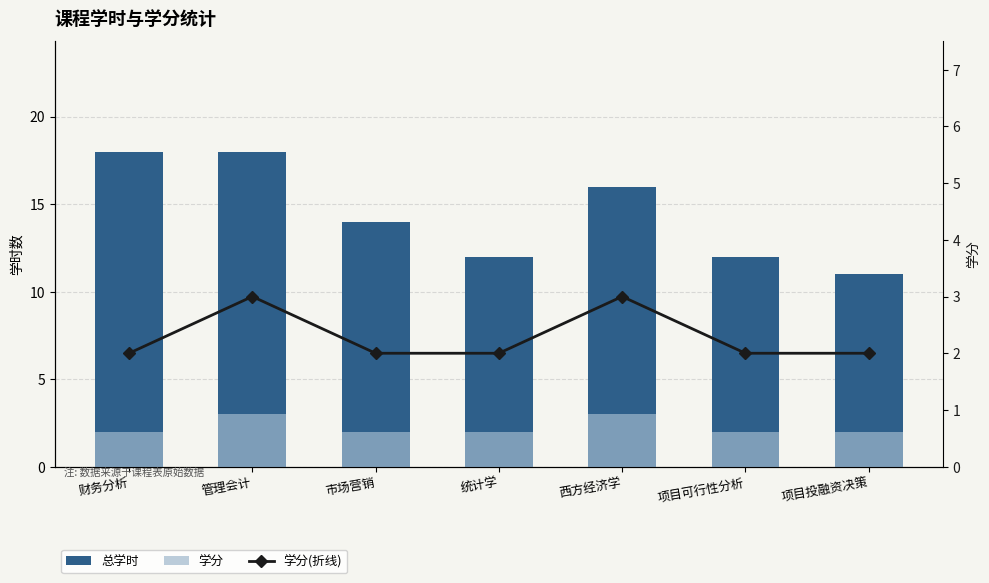

What is the value of the 总学时 bar at the 3rd from the left?

14